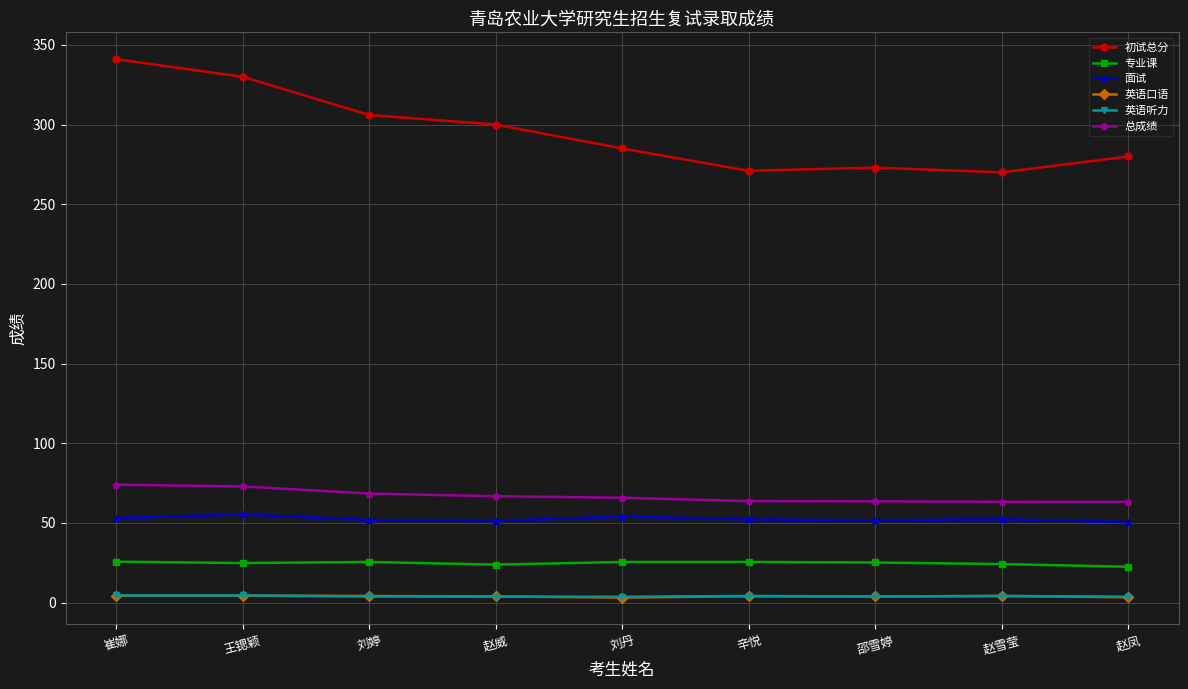

Which series has the largest range (max minus min)?

初试总分